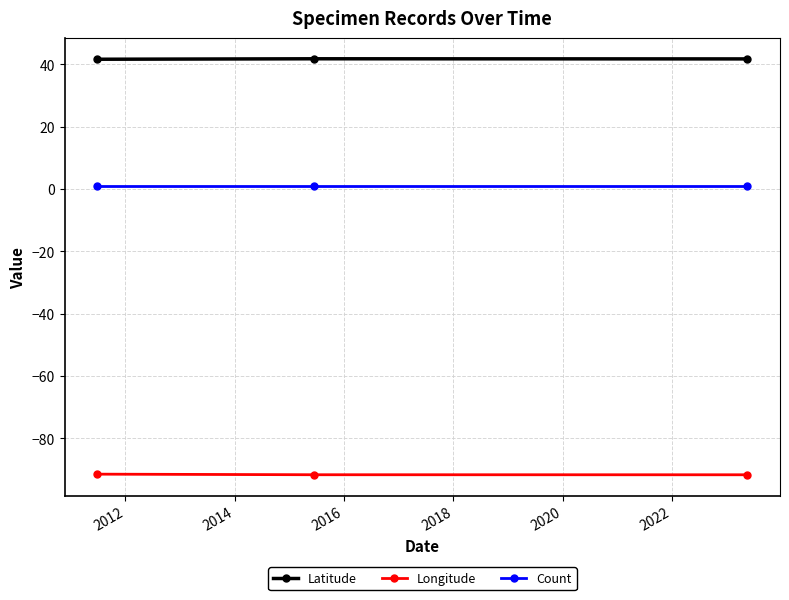

Which series has the largest total across all categories?

Latitude